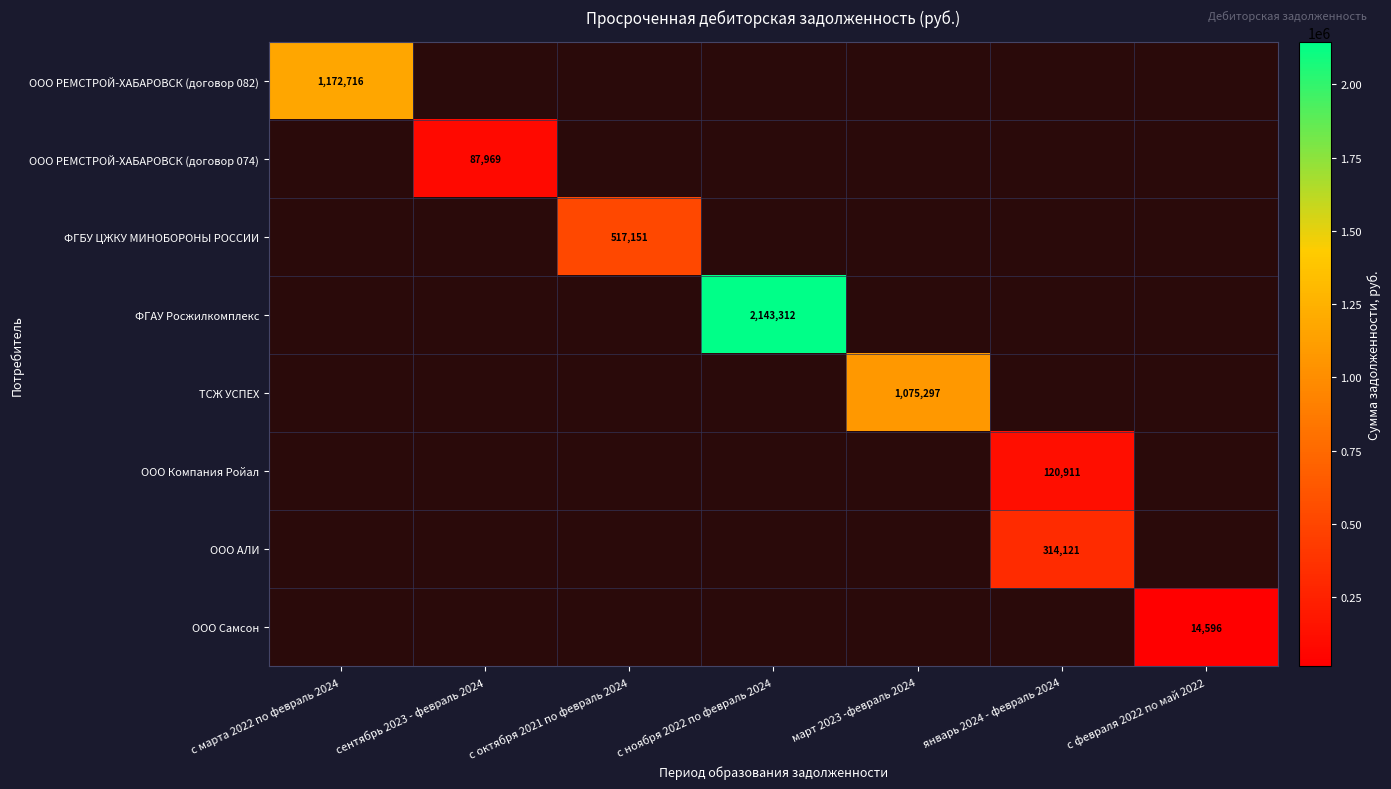

Is it true that ООО РЕМСТРОЙ-ХАБАРОВСК (договор 082) equals 361939.4 at с февраля 2022 по май 2022?

False